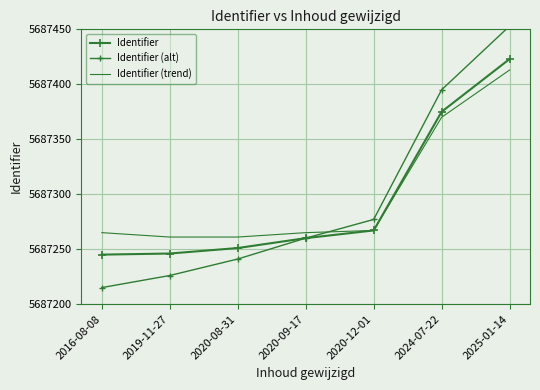

Is the value of Identifier (trend) at 2020-08-31 greater than the value of Identifier (alt) at 2019-11-27?

Yes